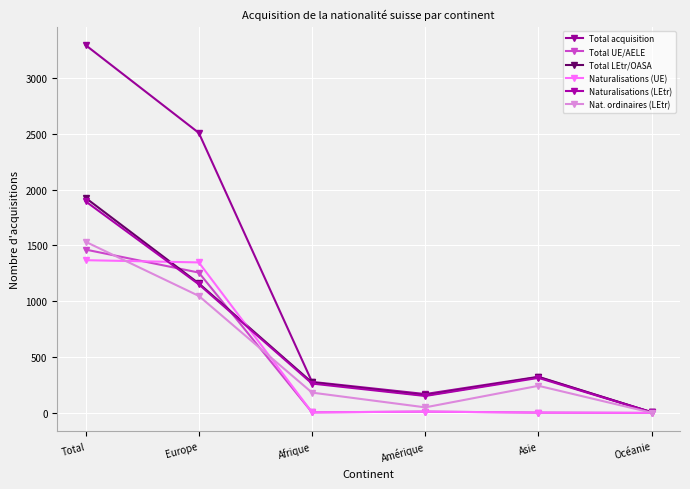

Where is the first local minimum for Total acquisition?

Amérique